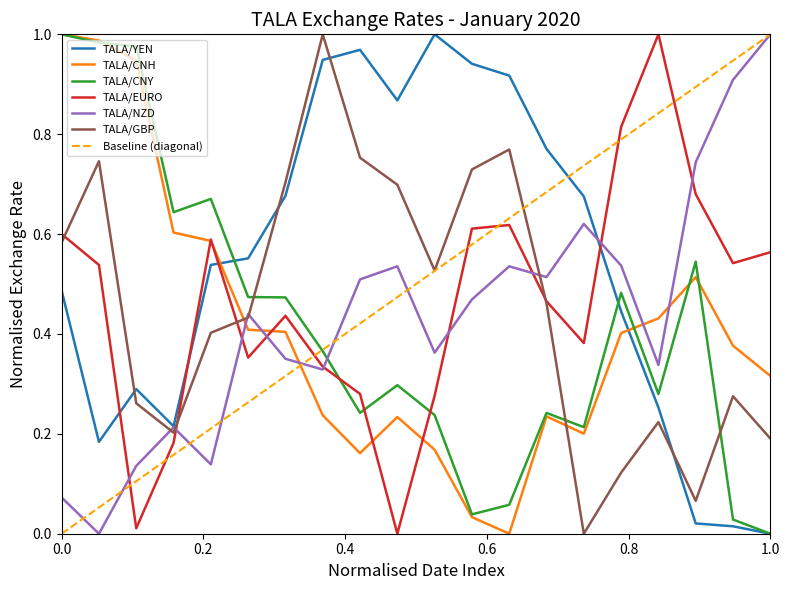

How many times do TALA/EURO and TALA/CNY cross each other?

3